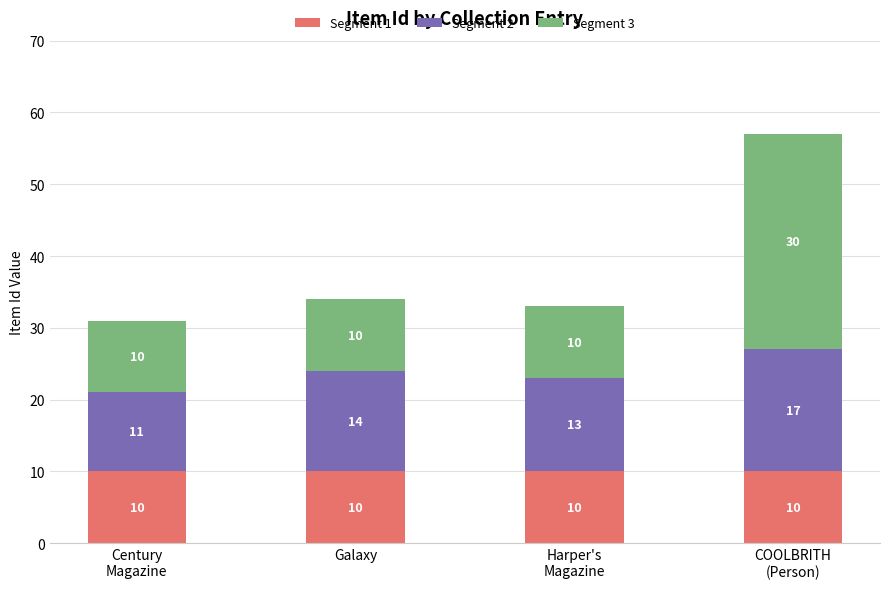

What are all the series names shown in the legend?

Segment 1, Segment 2, Segment 3